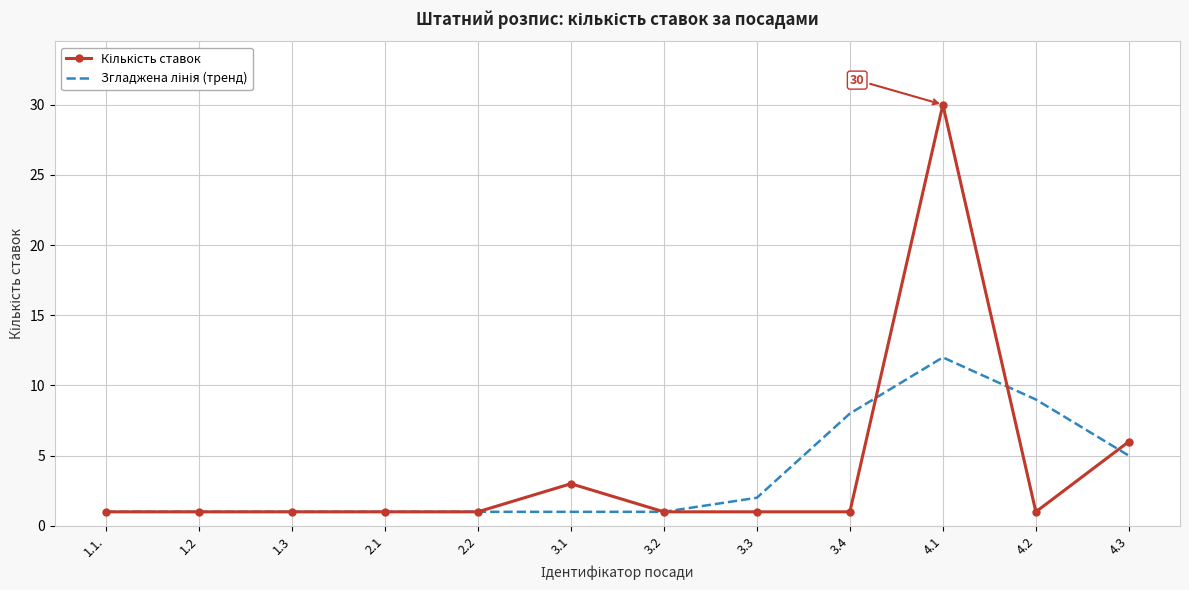

At which category is the sum across all series the highest?

4.1